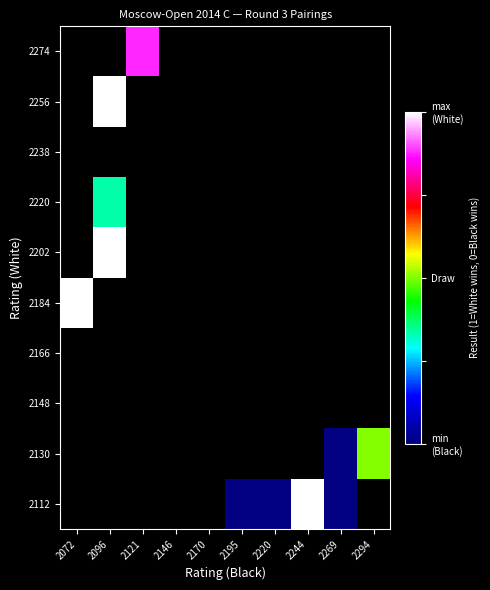

At which category does the chart reach its peak across all series?

2244